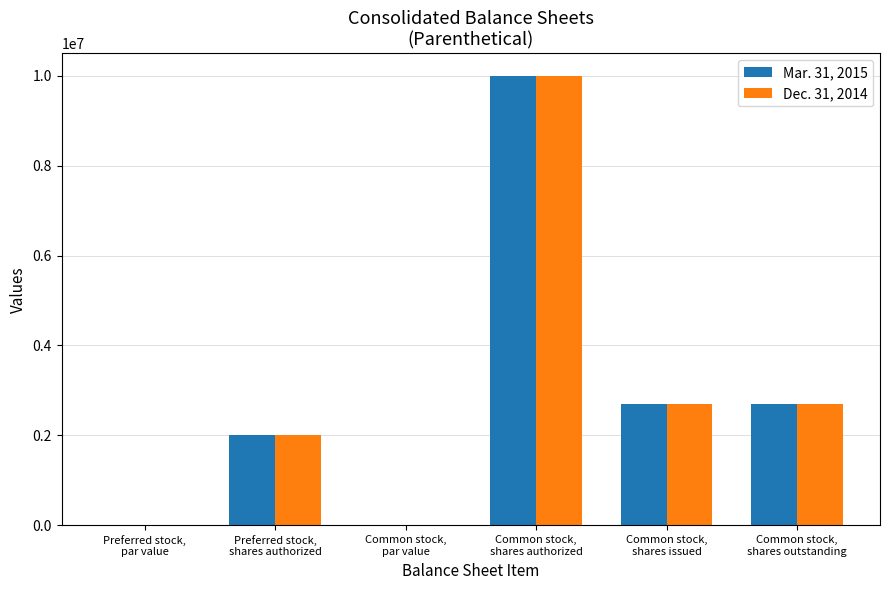

What is the maximum value for Mar. 31, 2015?

10000000.0